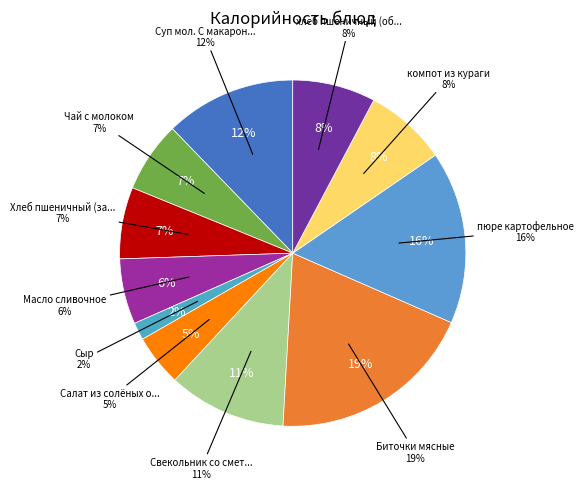

True or false: Хлеб пшеничный (завтрак) accounts for 7% of the total.

True